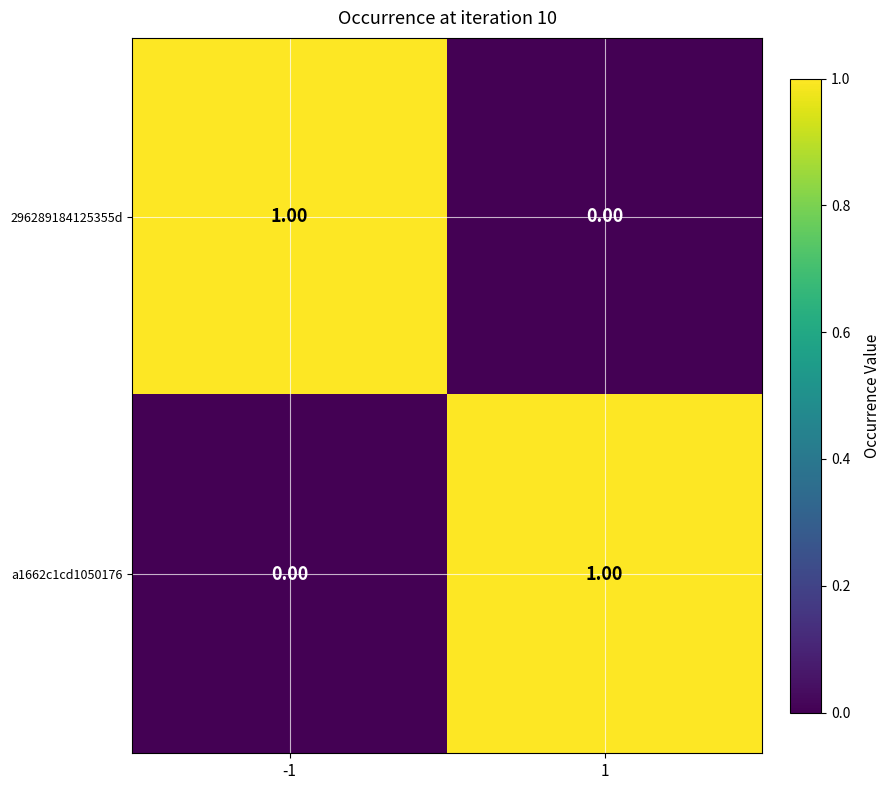

How many positive values does the 296289184125355d series have?

1